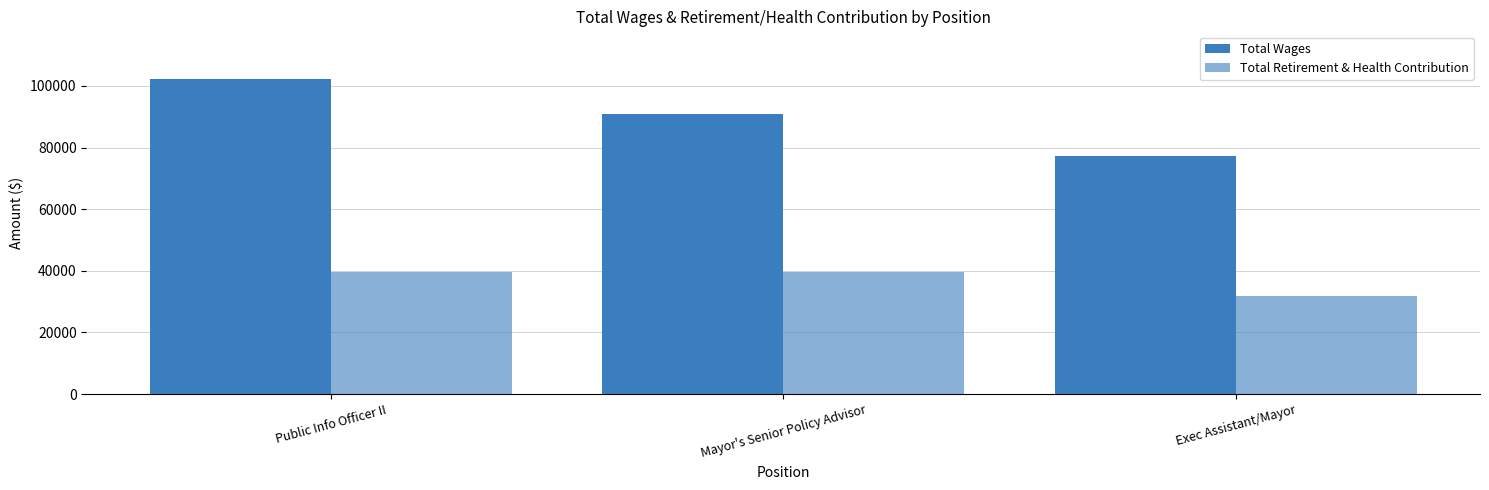

At how many categories does at least one series exceed 55671?

3